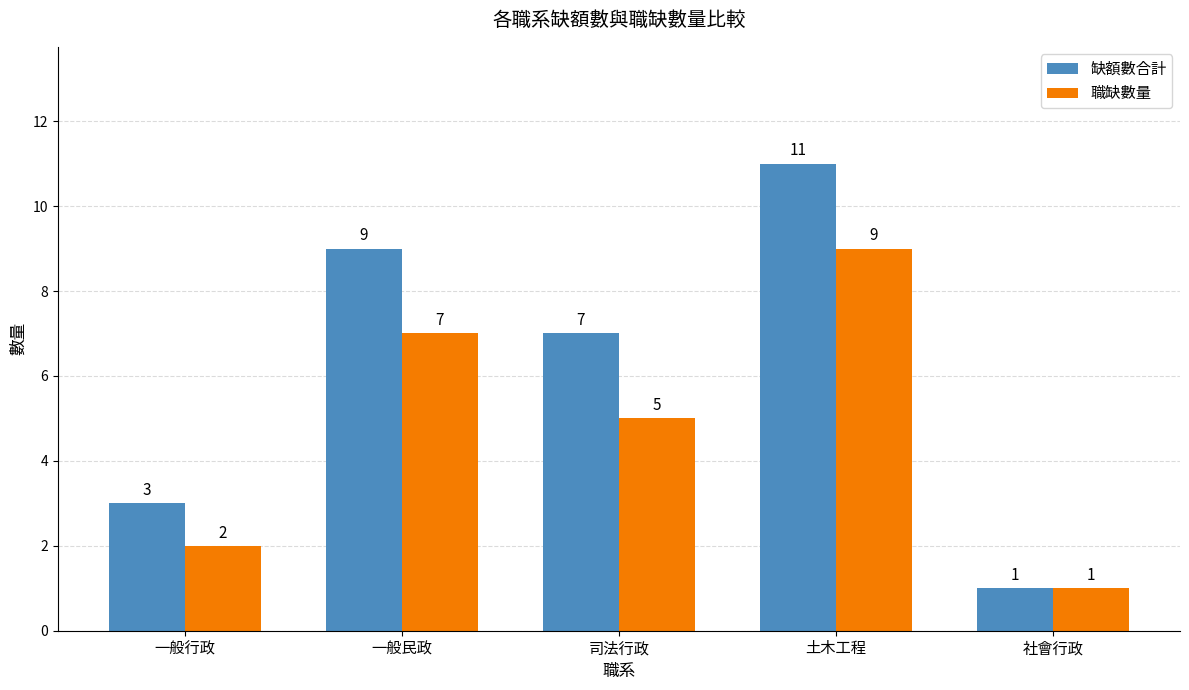

What is the average value of the 職缺數量 series?

5